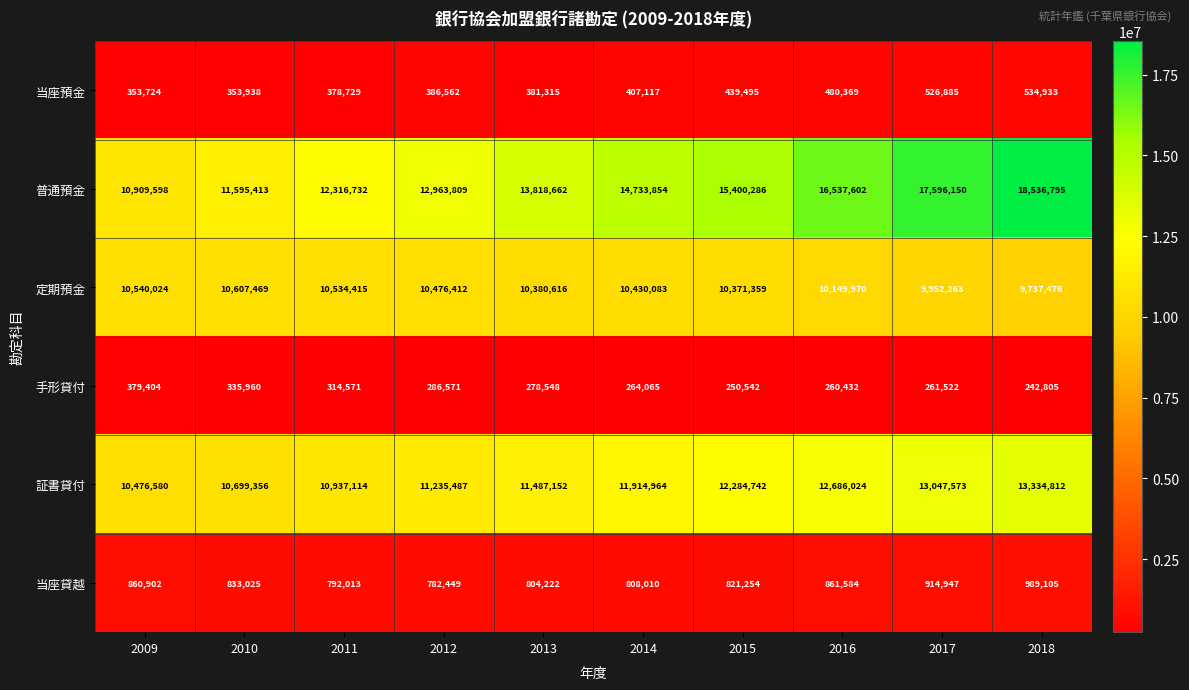

What value does the 当座預金 series have at 2010, to the nearest 100?

353900